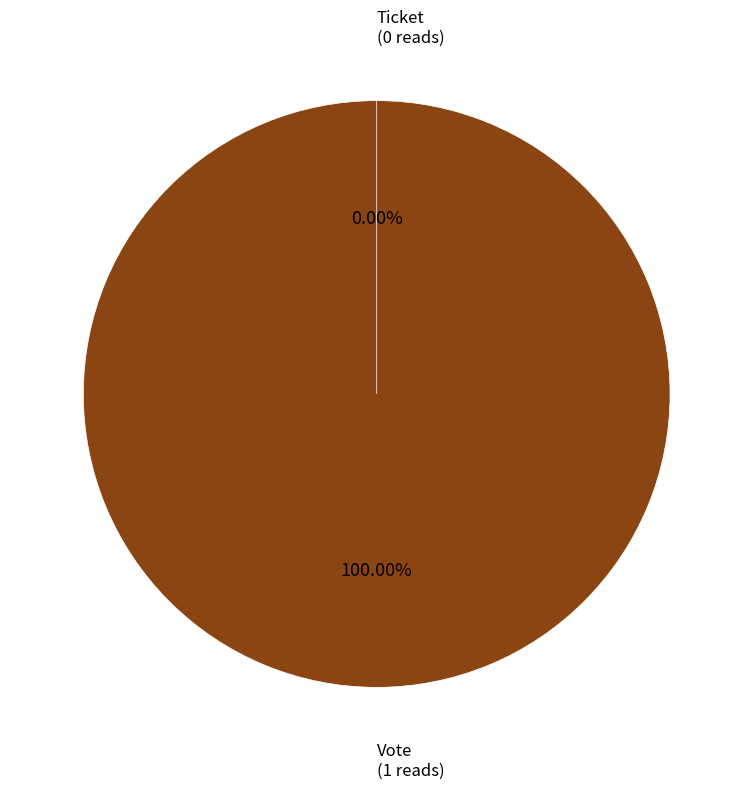

Between Ticket and Vote, which is larger?

Vote